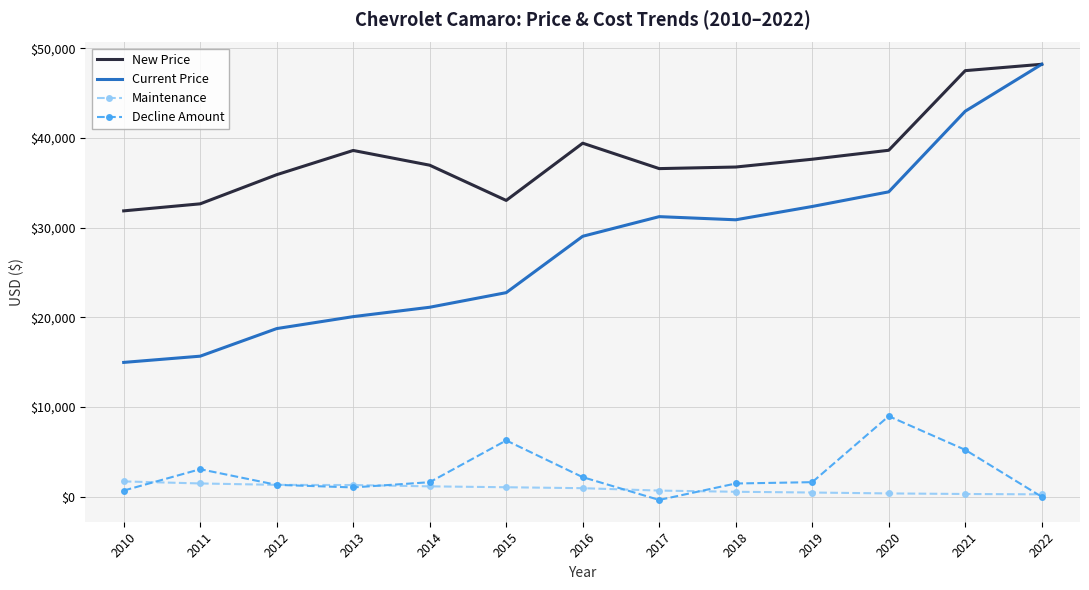

True or false: Decline Amount has a value of 6298 at 2022.

False